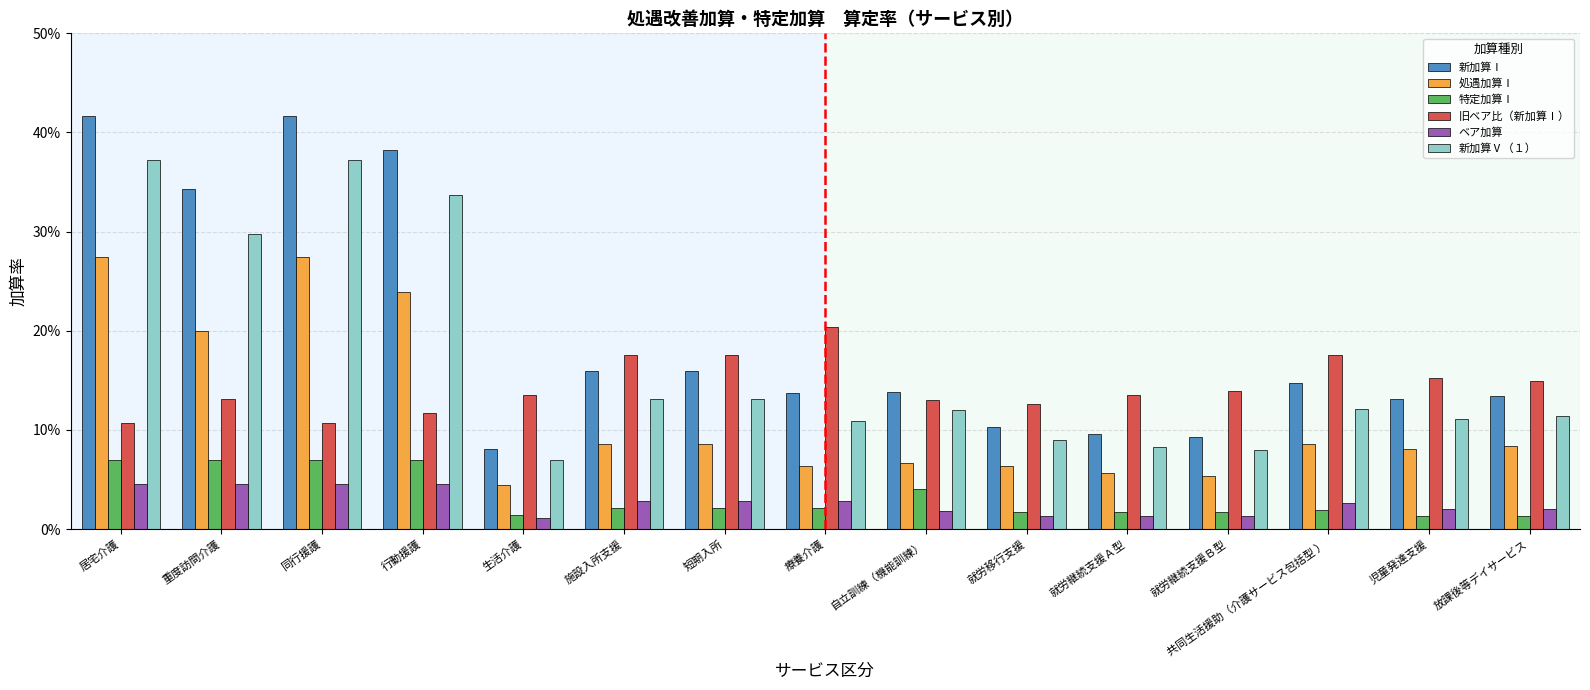

What is the label of the 5th bar from the right?

就労継続支援Ａ型